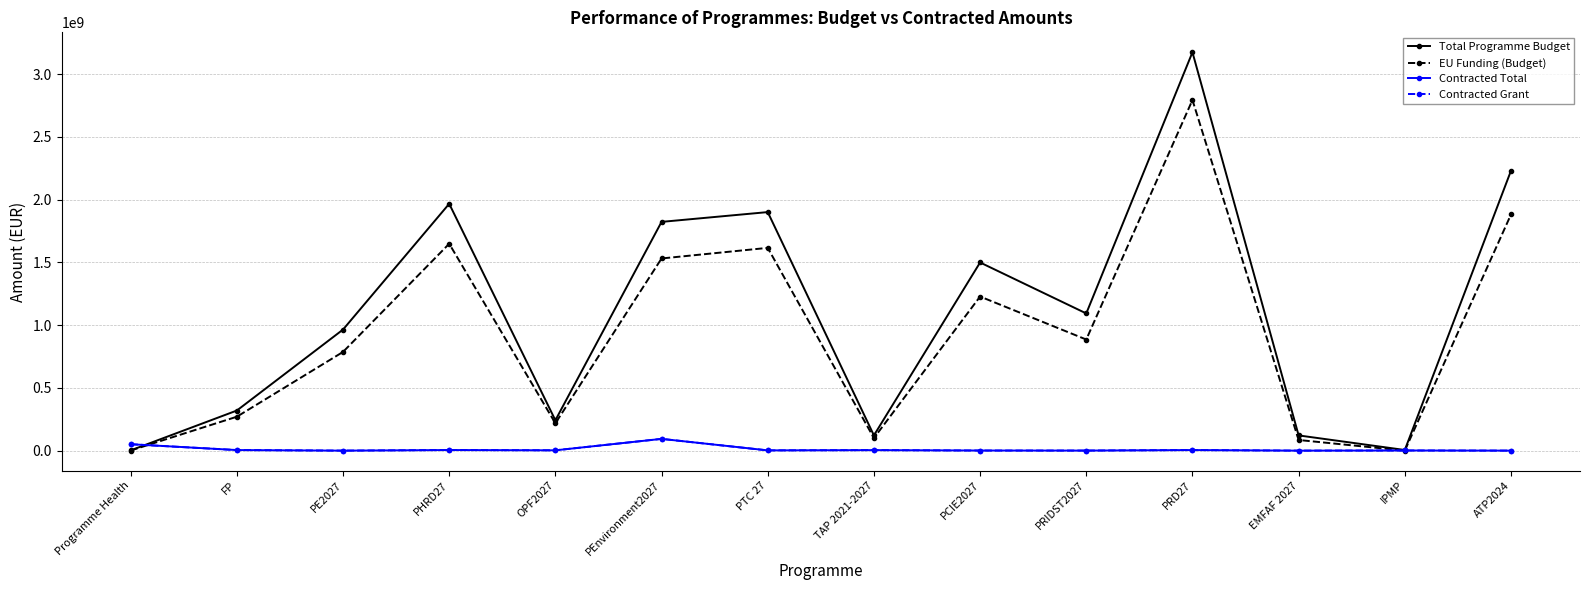

At how many categories does at least one series exceed 83983154?

12